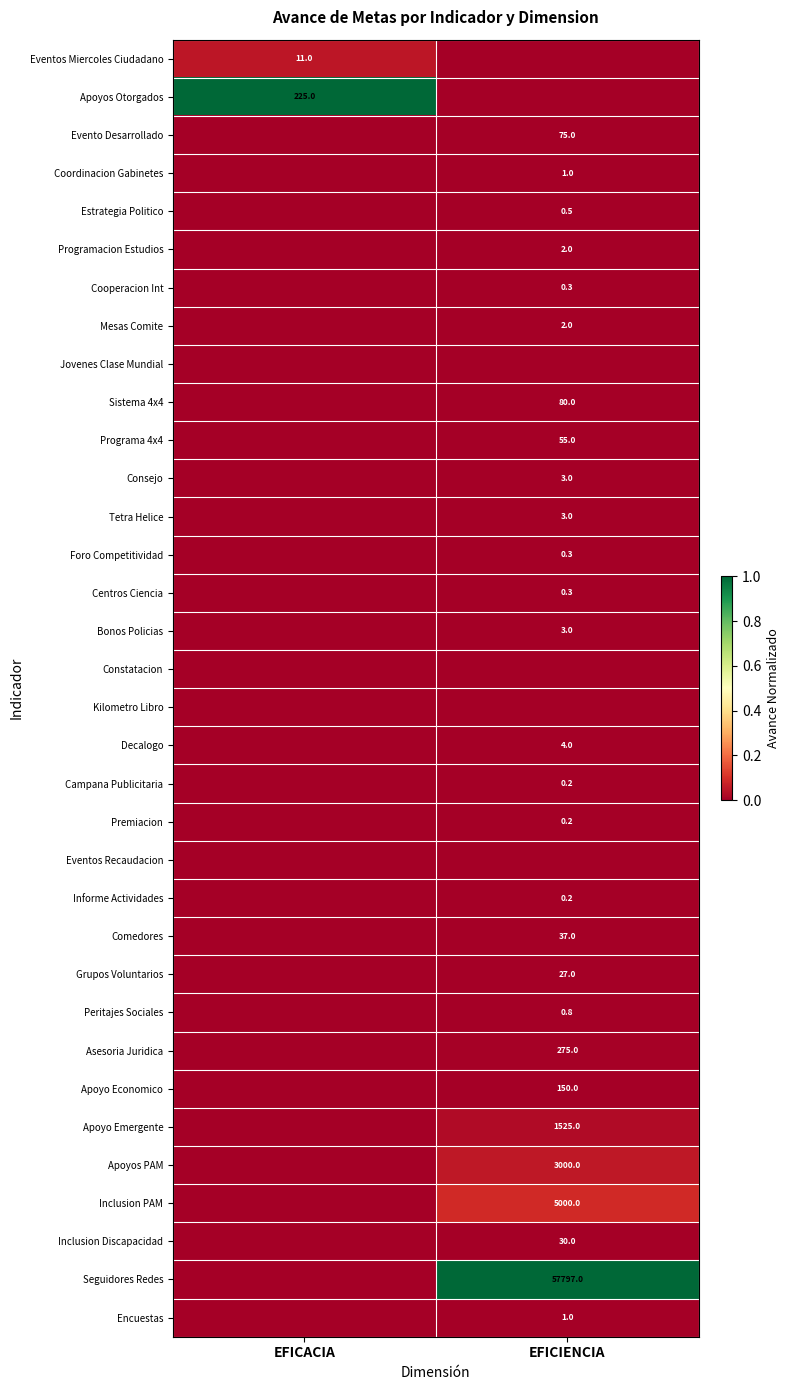

True or false: Campana Publicitaria has a value of 0.2 at EFICIENCIA.

True